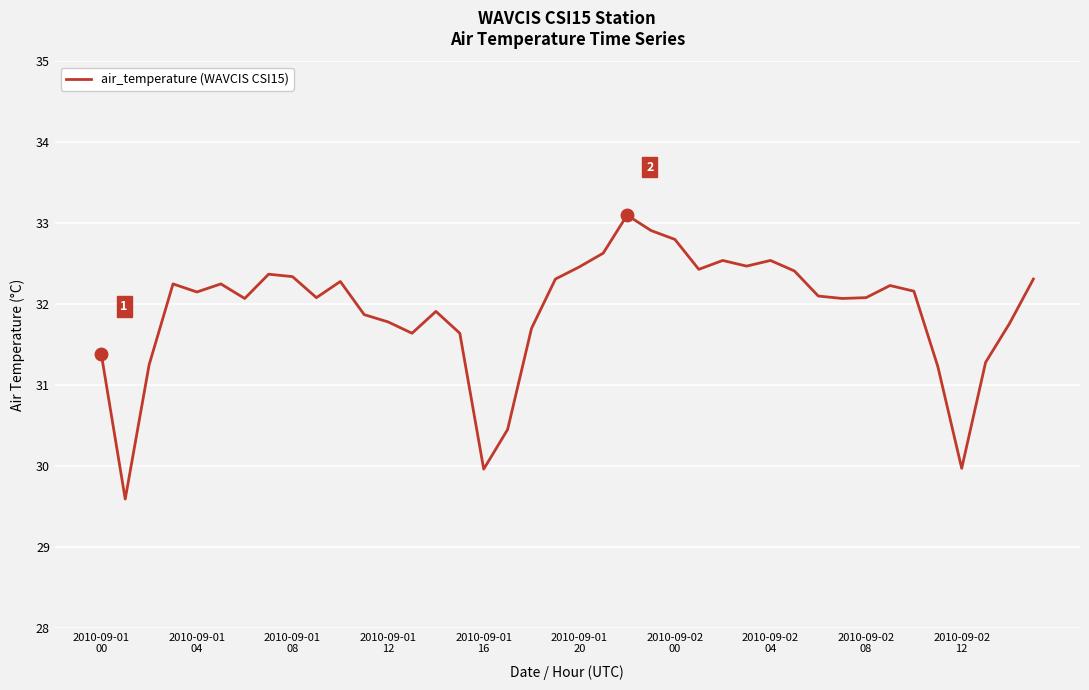

What is the smallest value displayed?

29.6